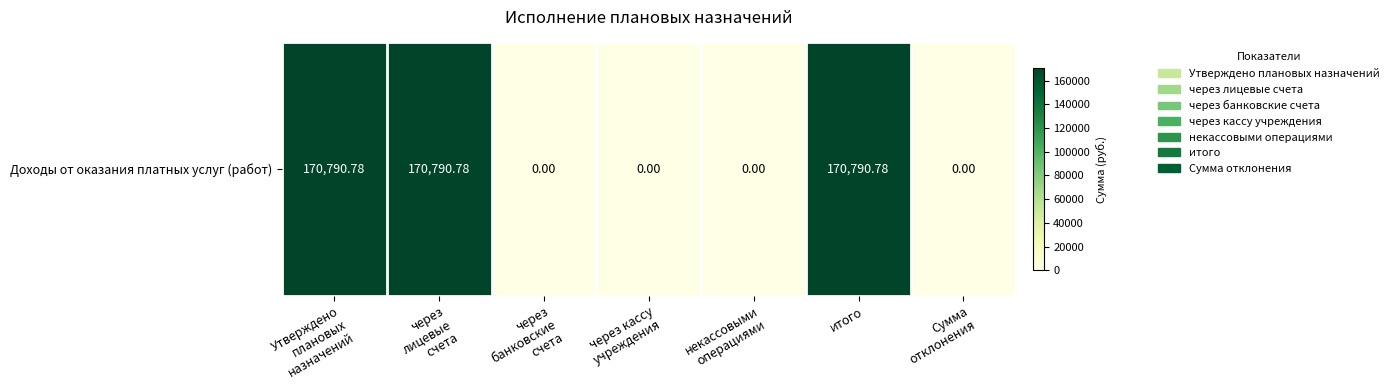

List the labels in order of value, largest first.

Утверждено
плановых
назначений, через
лицевые
счета, итого, через
банковские
счета, через кассу
учреждения, некассовыми
операциями, Сумма
отклонения